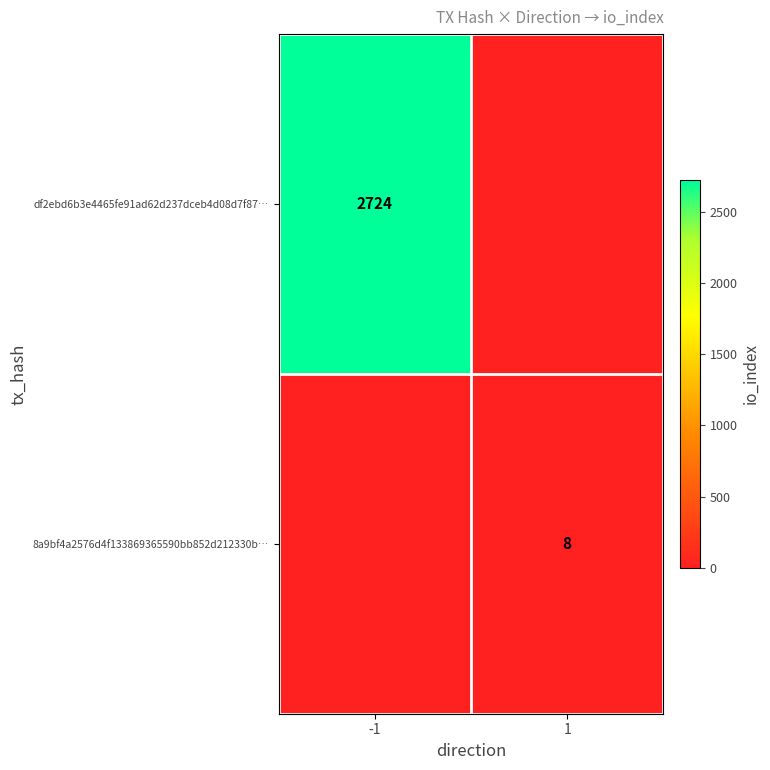

The value of 8a9bf4a2576d4f133869365590bb852d212330b… at 1 is 8. True or false?

True